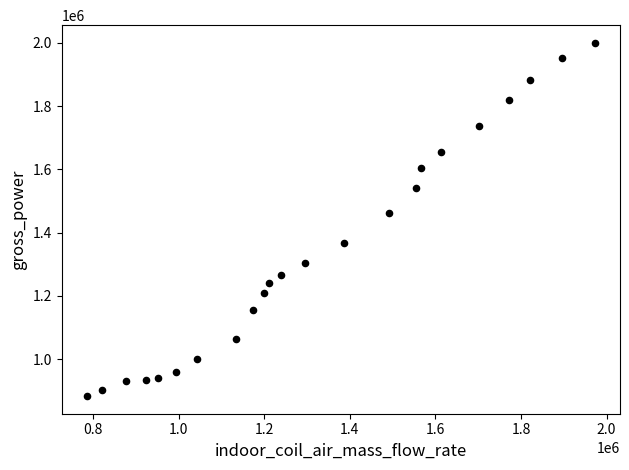

What is the range of X values (max minus min)?

1185919.1